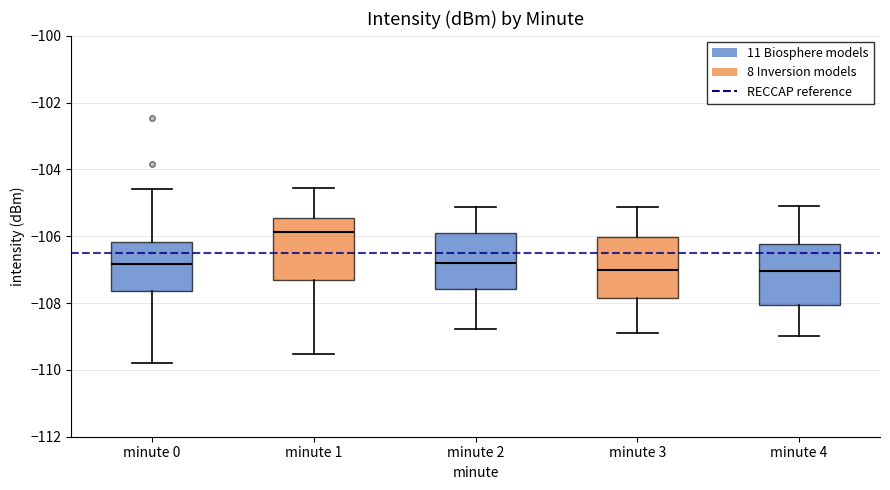

Reading left to right, transcribe this box plot: for each box, give where its median line is, the range the box spans, and where its two whiskers end, as read against the y-axis. The values are not printed on the chart, so give them approximately, as read against the axis.

minute 0: median -106.8, box -107.6 to -106.2, whiskers -109.8 to -104.6
minute 1: median -105.8, box -107.4 to -105.4, whiskers -109.6 to -104.6
minute 2: median -106.8, box -107.6 to -105.8, whiskers -108.8 to -105.2
minute 3: median -107.0, box -107.8 to -106.0, whiskers -108.8 to -105.2
minute 4: median -107.0, box -108.0 to -106.2, whiskers -109.0 to -105.0